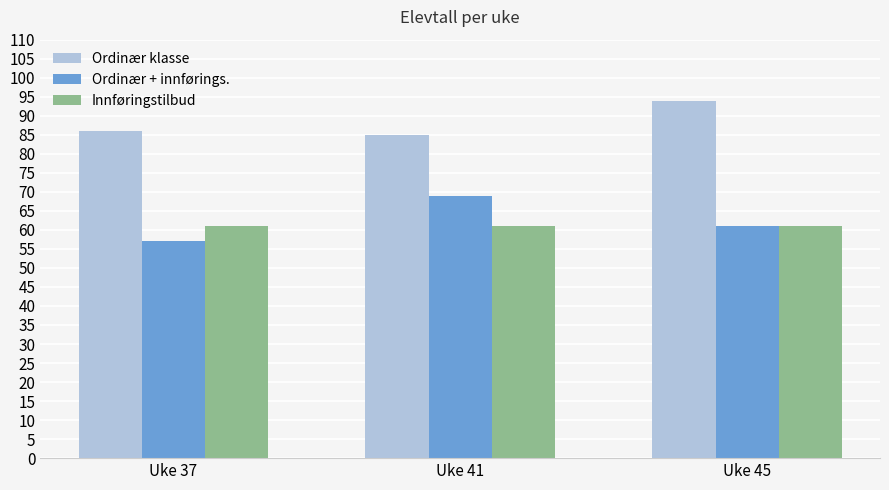

What is the difference between the maximum and second lowest values in the Ordinær + innførings. series?

8